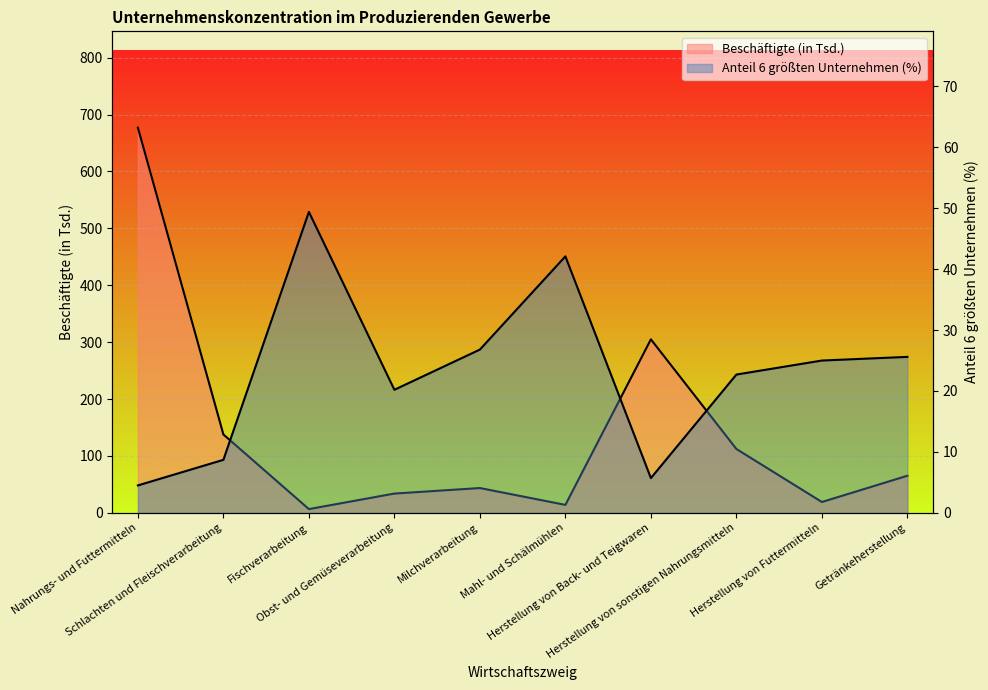

Which has a higher value, Herstellung von Back- und Teigwaren or Getränkeherstellung?

Herstellung von Back- und Teigwaren